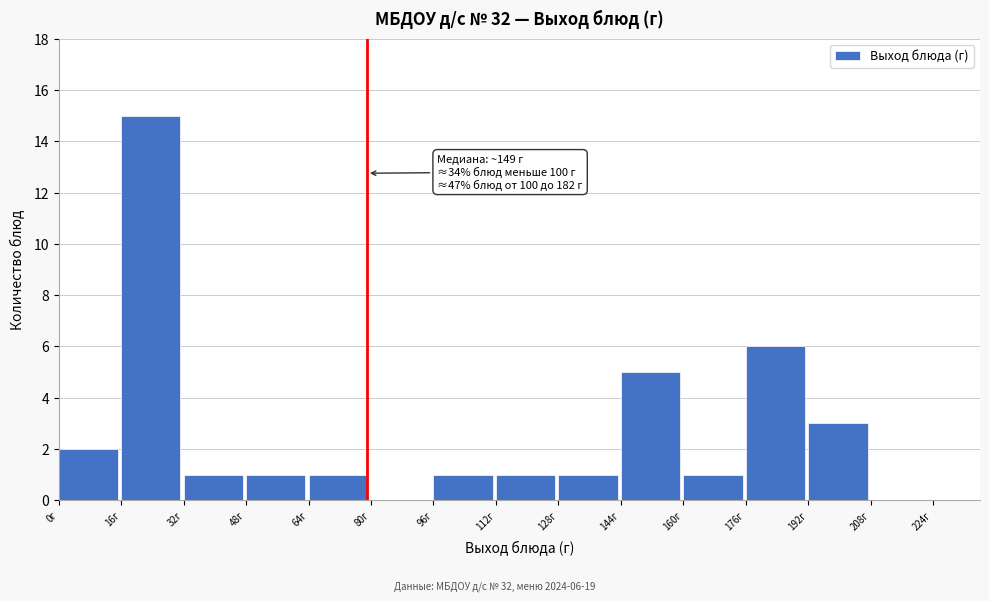

Over which range of the x-axis is the bar tallest?

16 to 32